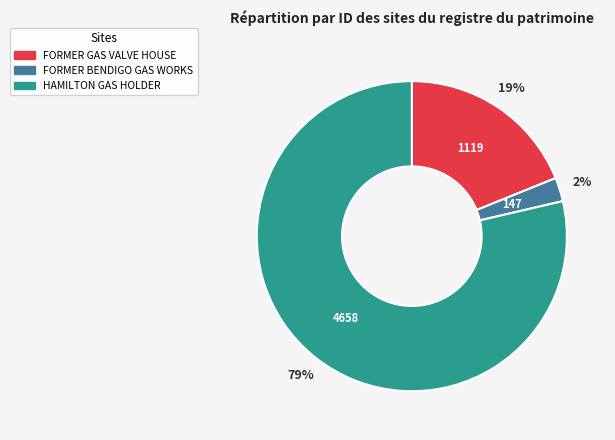

Approximately how many times larger is the value at HAMILTON GAS HOLDER compared to FORMER GAS VALVE HOUSE?

4.2